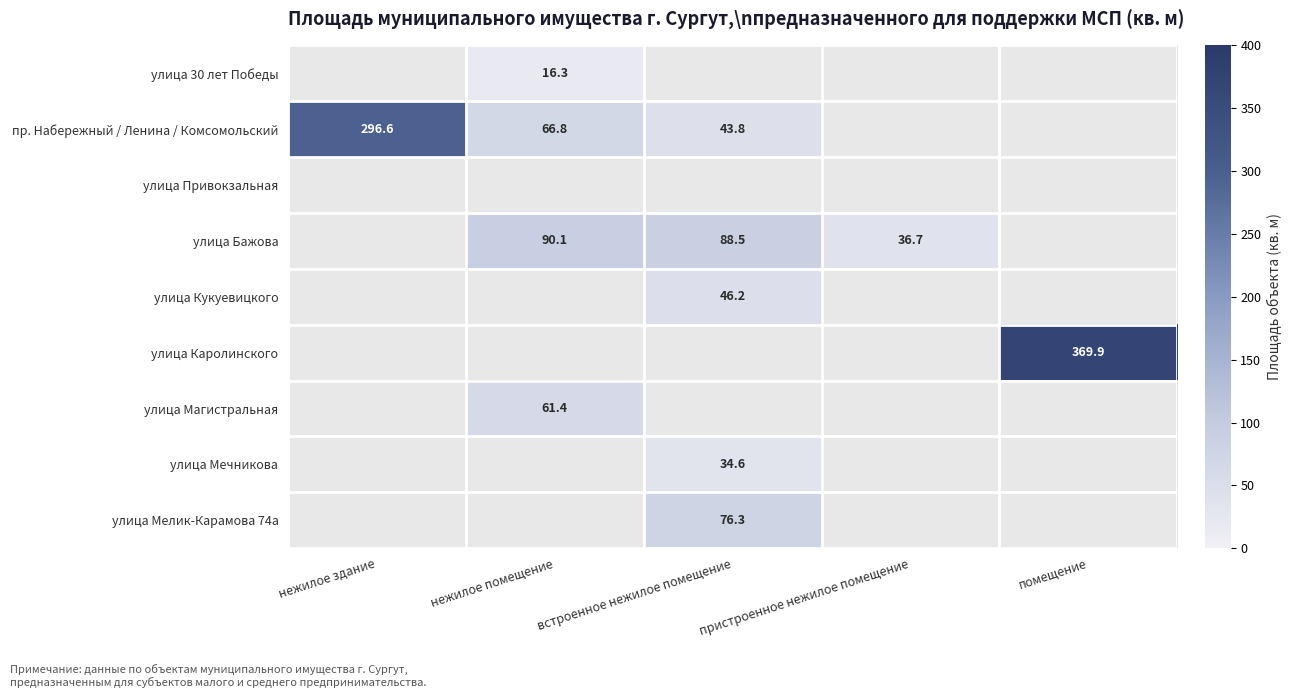

Which label corresponds to the largest value in the chart?

помещение